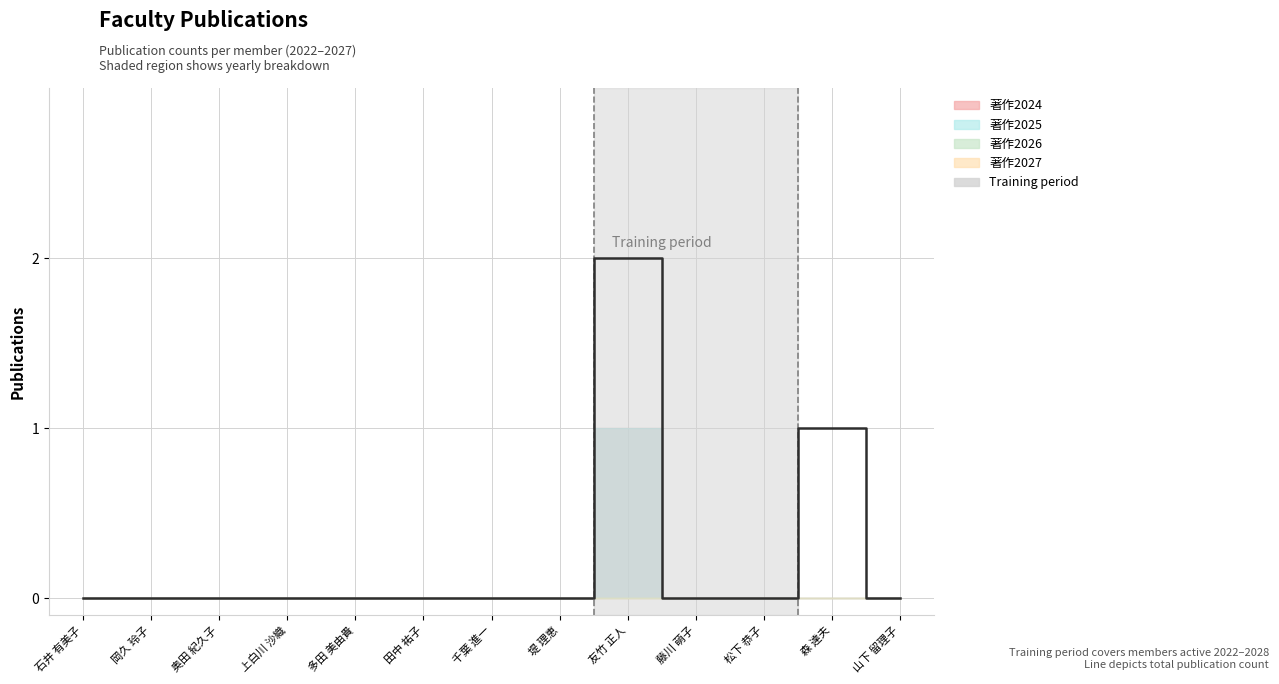

Reading left to right, what are all the values shown in this chart?

0	0	0	0	0	0	0	0	2	0	0	1	0